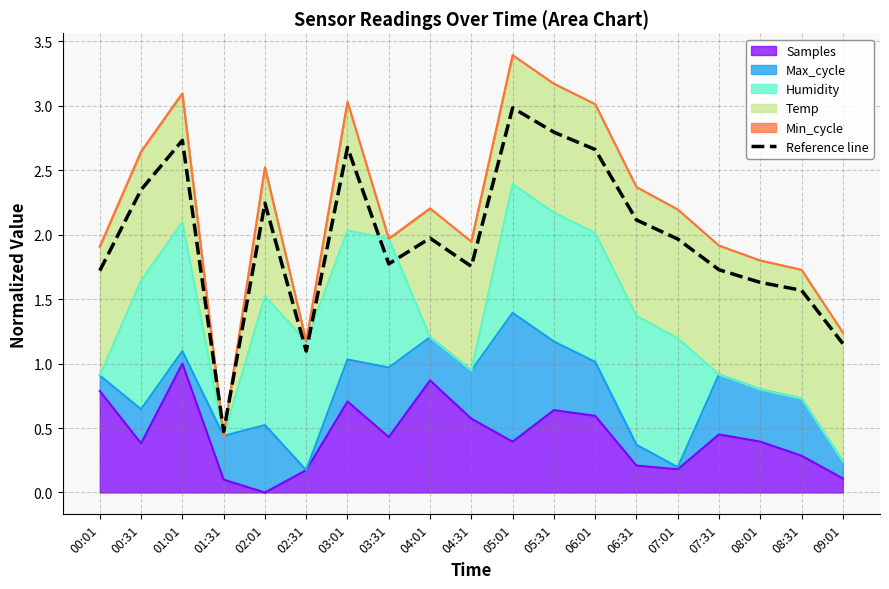

What is the sum of the values at 02:01 and 01:31?

2.7